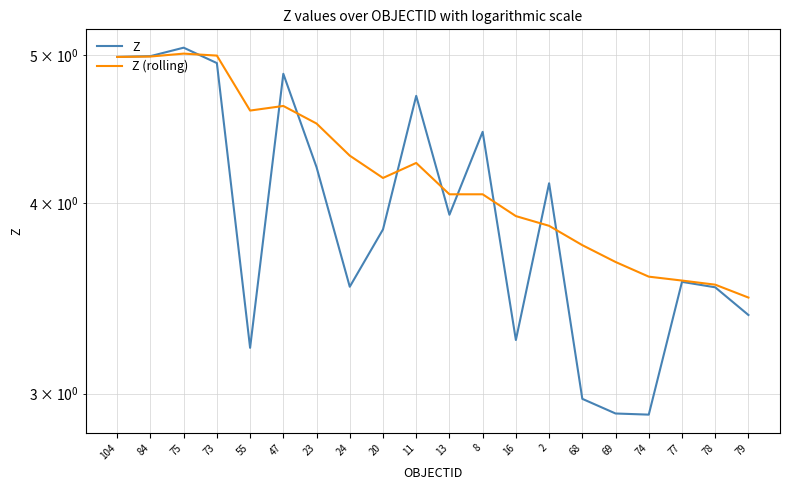

Rank the series by their average value, from highest to lowest.

Z (rolling), Z